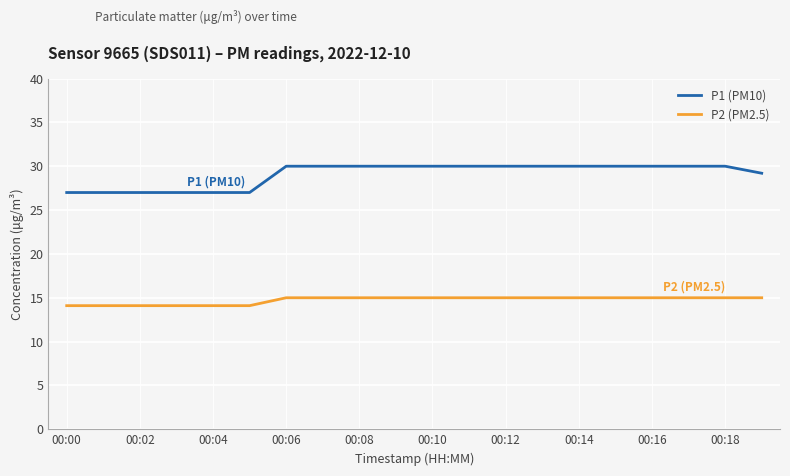

What is the maximum value shown in the chart?

30.0